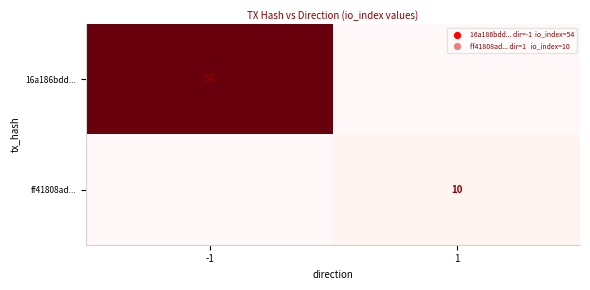

Is it true that ff41808ad... equals 4 at 1?

False